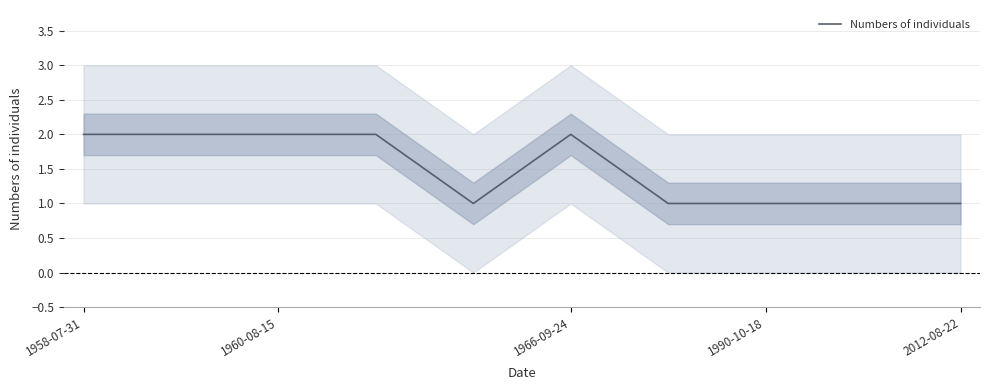

What is the value of the 4th point from the left?

2